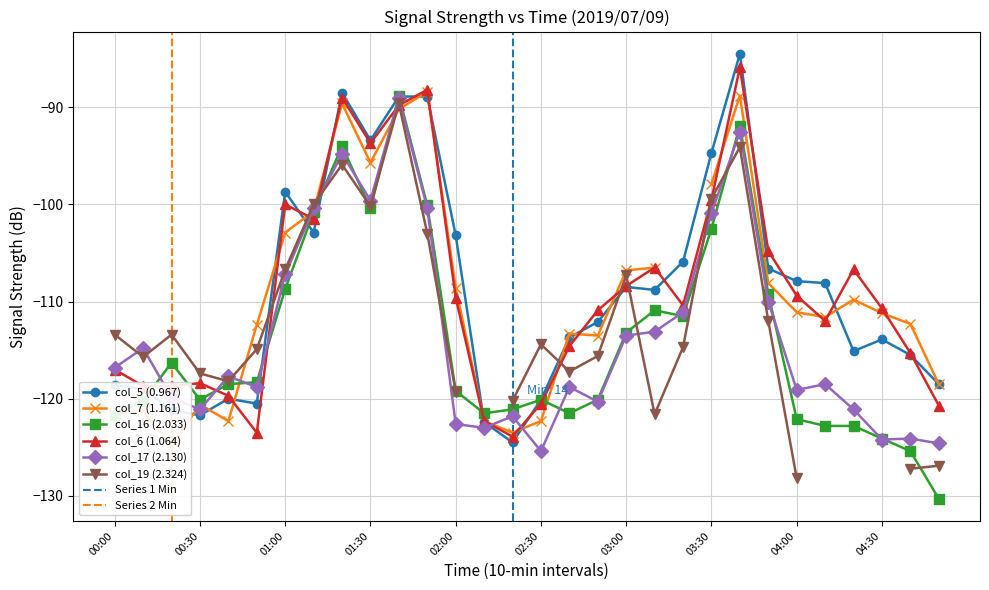

What is the difference between the maximum and minimum values in the col_17 (2.130) series?

36.3